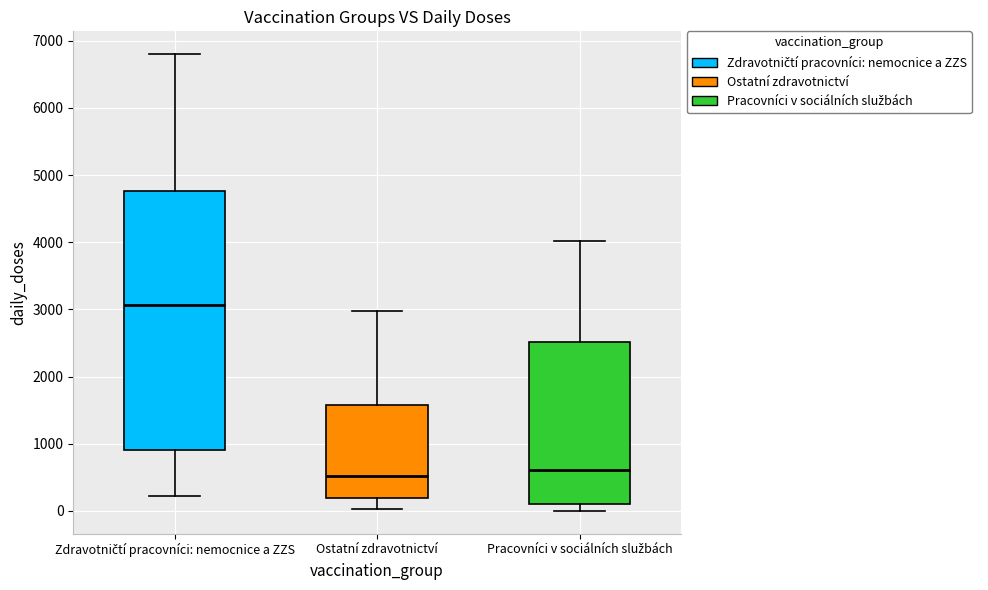

Comparing the boxes themselves (not the whiskers), which one is the tallest?

Zdravotničtí pracovníci: nemocnice a ZZS